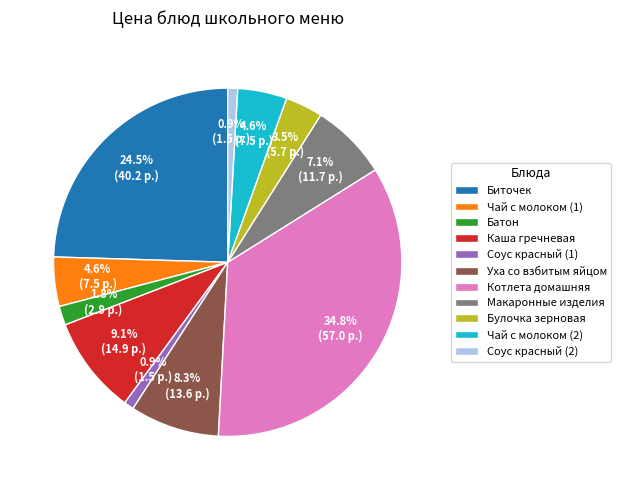

Does any single category account for the majority?

No